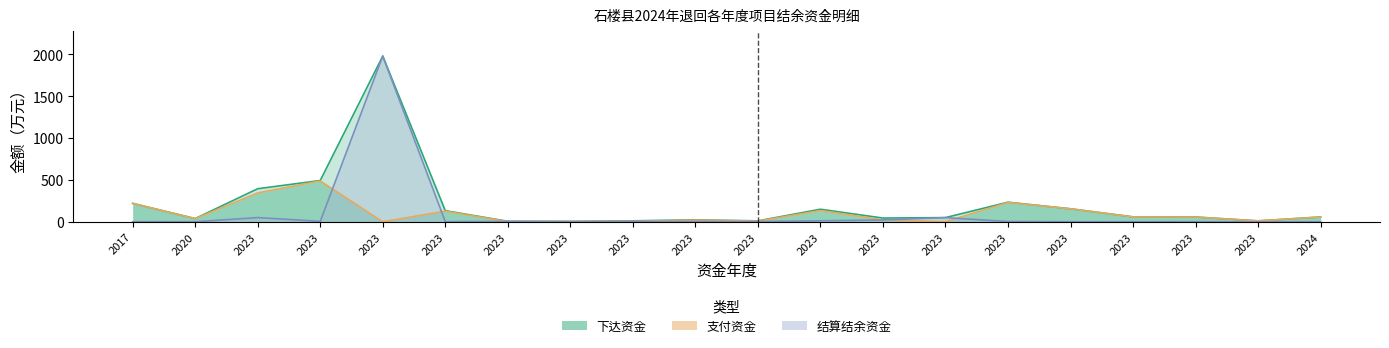

At 2024, list the series in order from smallest to largest.

结算结余资金, 支付资金, 下达资金